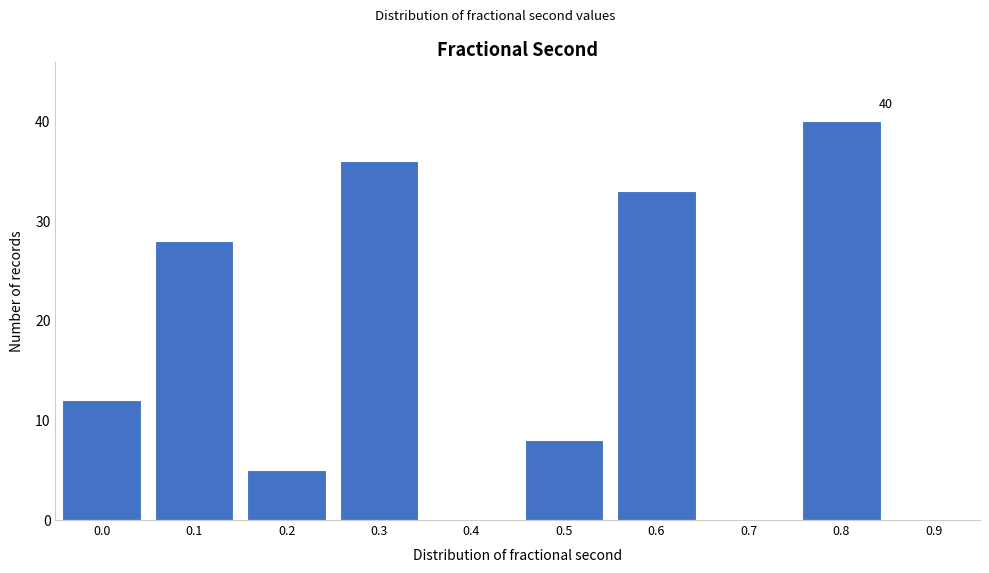

Reading right to left, transcribe all the data shown in this chart.

0.9=0	0.8=40	0.7=0	0.6=33	0.5=8	0.4=0	0.3=36	0.2=5	0.1=28	0.0=12